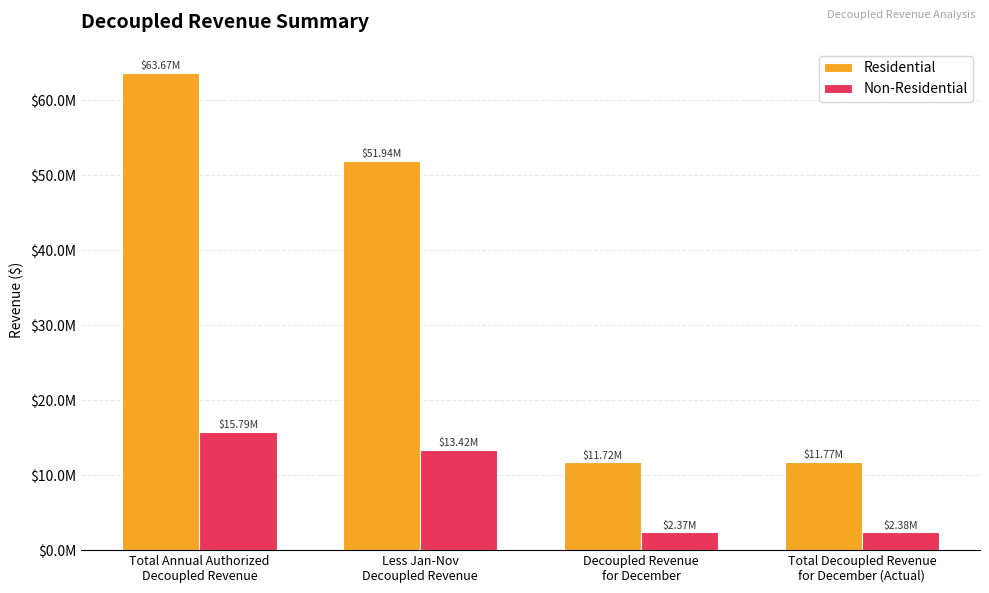

Are the bars horizontal?

No